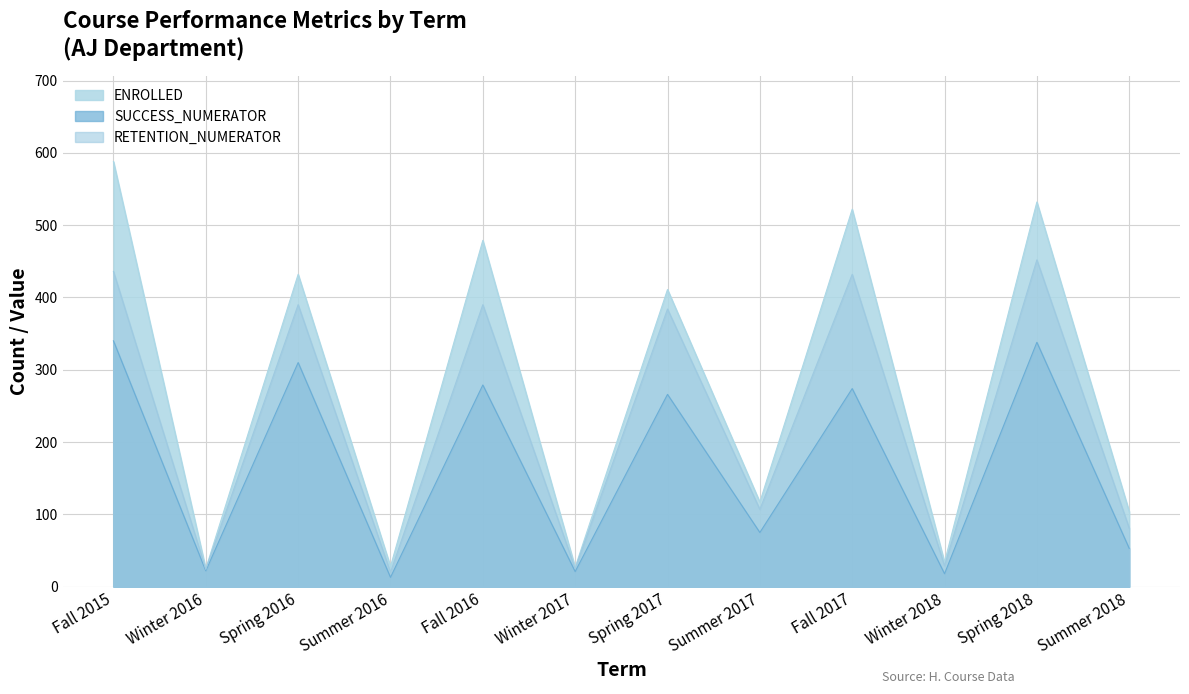

How many interior local peaks does the FTES series have?

5